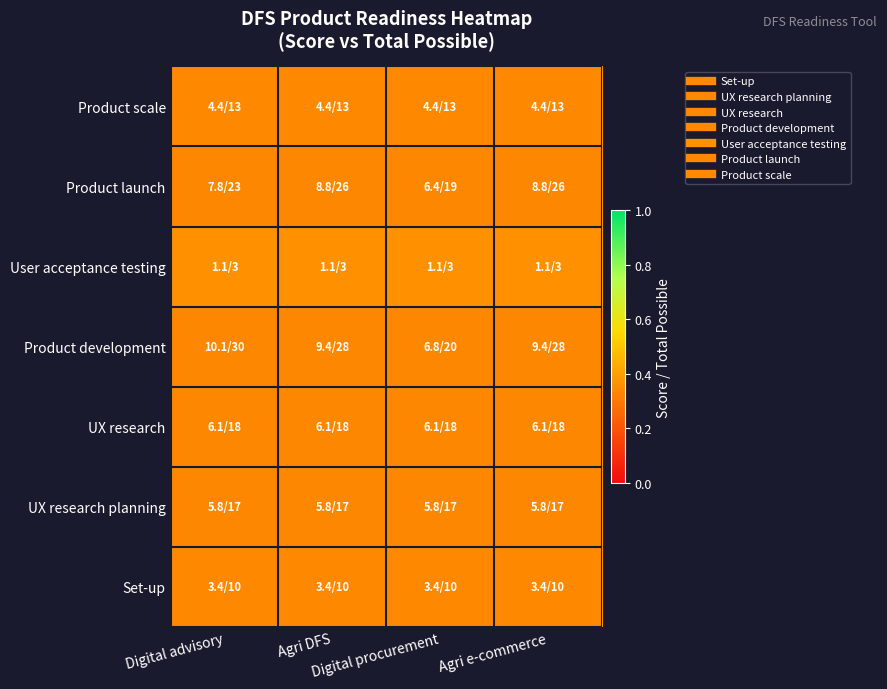

Which label corresponds to the smallest value in the chart?

Digital advisory